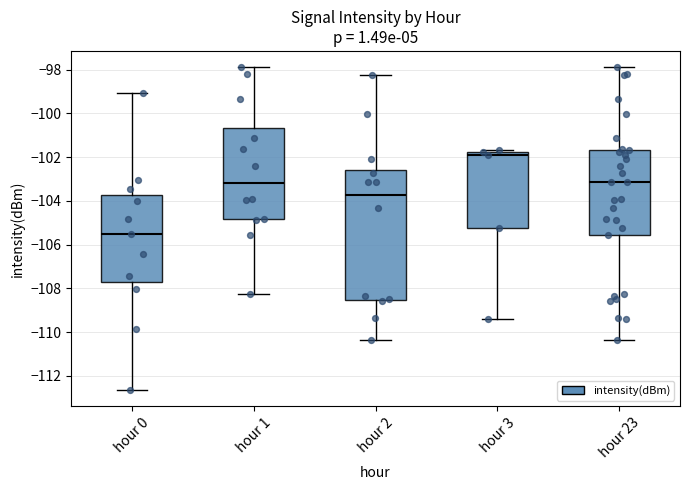

Reading left to right, read every box against the y-axis: the position of its median line, the range the box covers, and the ends of its whiskers. The values are not printed on the chart, so give them approximately, as read against the axis.

hour 0: median -105.4, box -107.8 to -103.8, whiskers -112.6 to -99.0
hour 1: median -103.2, box -104.8 to -100.6, whiskers -108.2 to -97.8
hour 2: median -103.8, box -108.6 to -102.6, whiskers -110.4 to -98.2
hour 3: median -102.0, box -105.2 to -101.8, whiskers -109.4 to -101.6
hour 23: median -103.2, box -105.6 to -101.6, whiskers -110.4 to -97.8